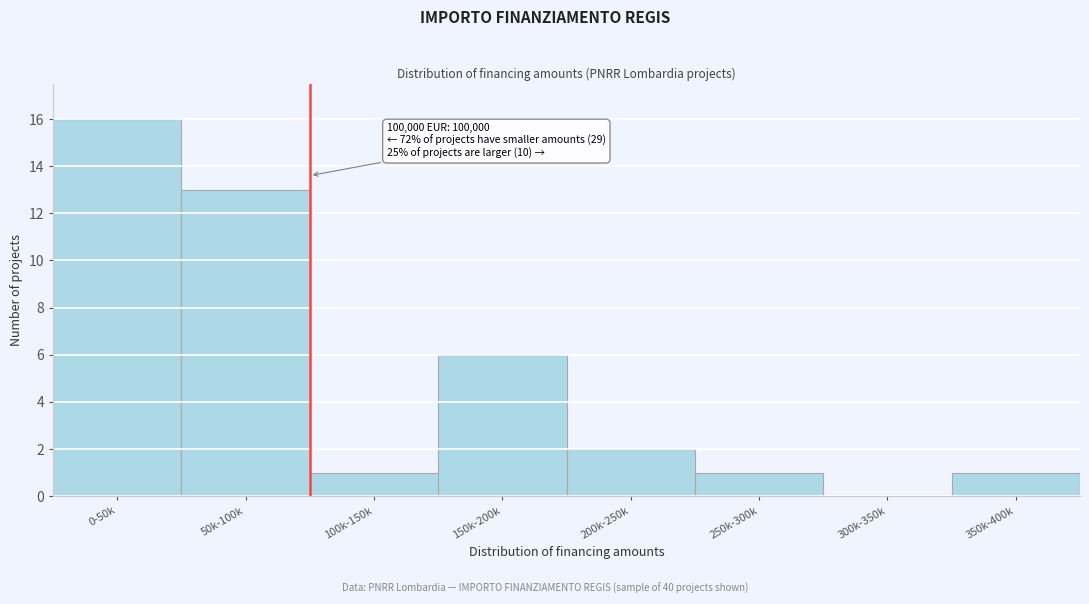

Reading right to left, list all the values displayed in this chart.

350k-400k=1	300k-350k=0	250k-300k=1	200k-250k=2	150k-200k=6	100k-150k=1	50k-100k=13	0-50k=16